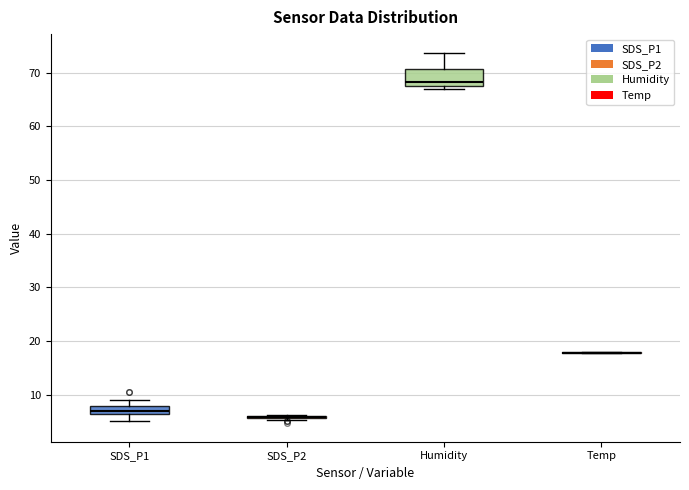

Comparing the boxes themselves (not the whiskers), which one is the tallest?

Humidity